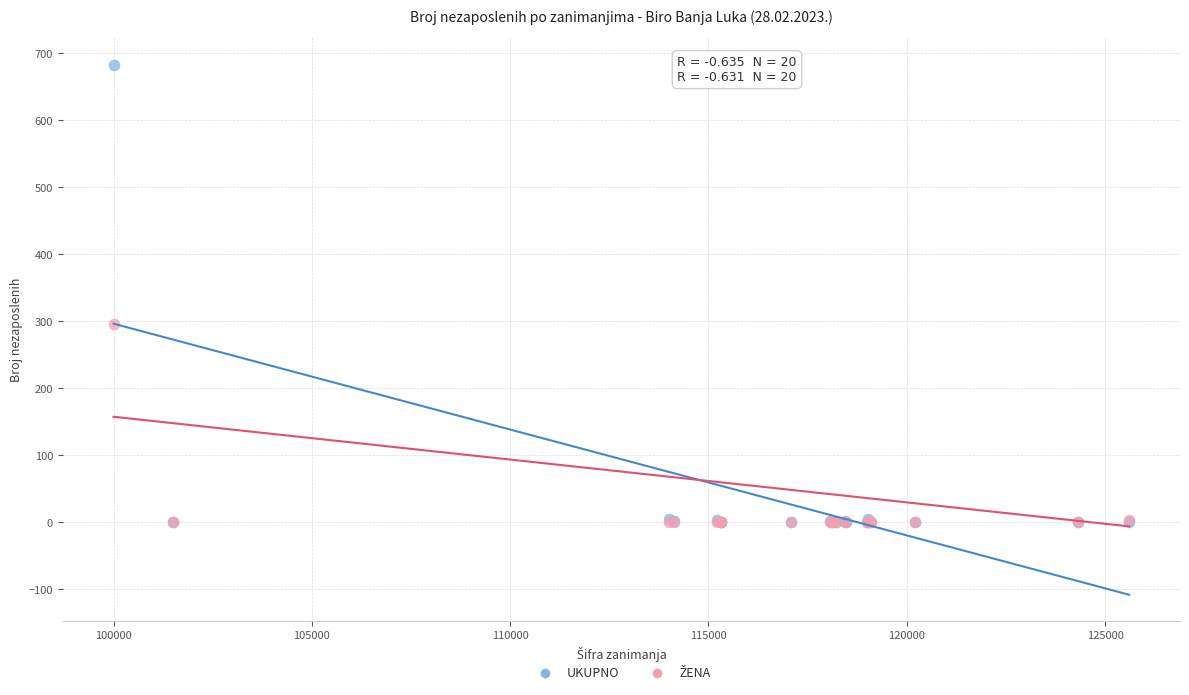

Across all series, what Y value is closest to 341?

296